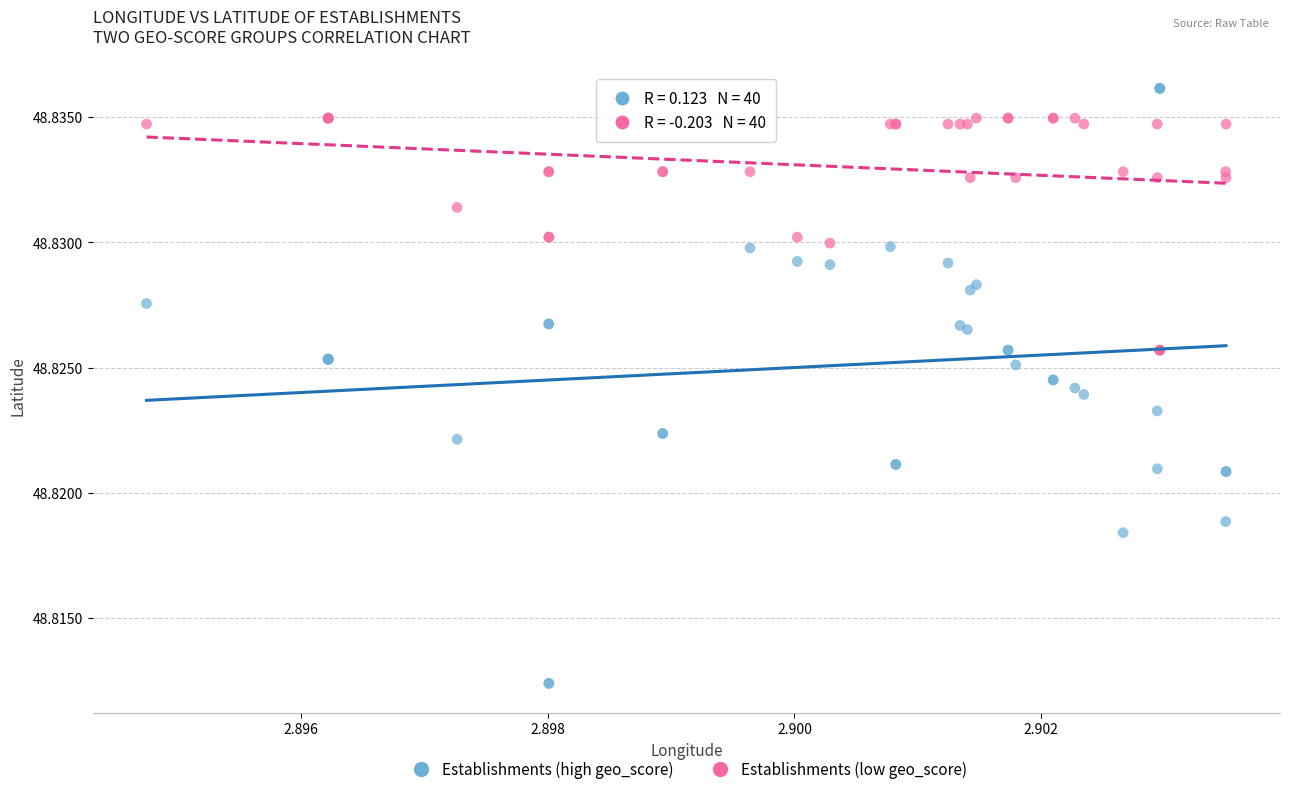

Which series reaches the maximum Y coordinate?

Establishments (high geo_score)